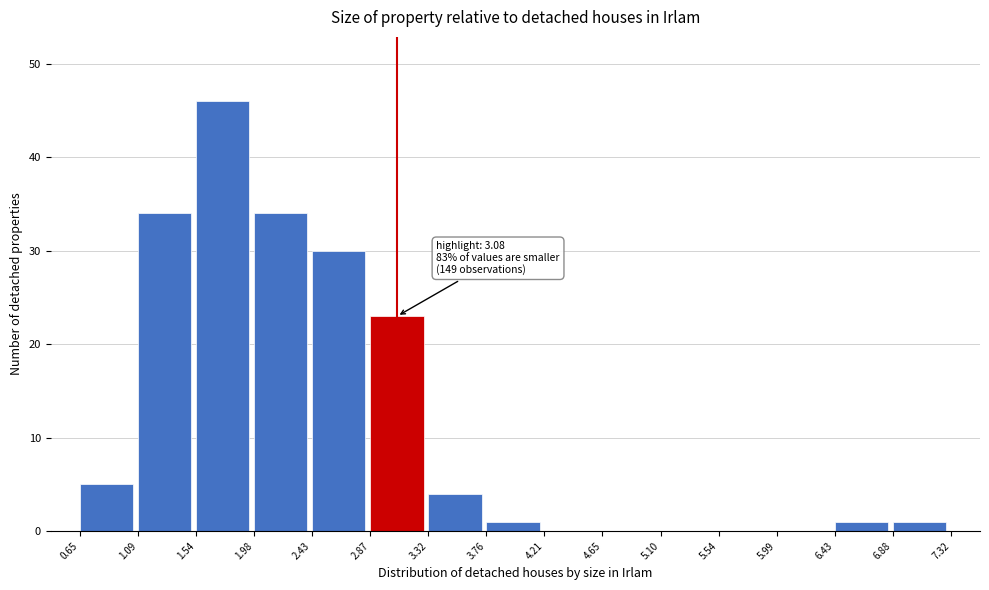

Which range on the x-axis has the tallest bar?

1.54 to 1.98